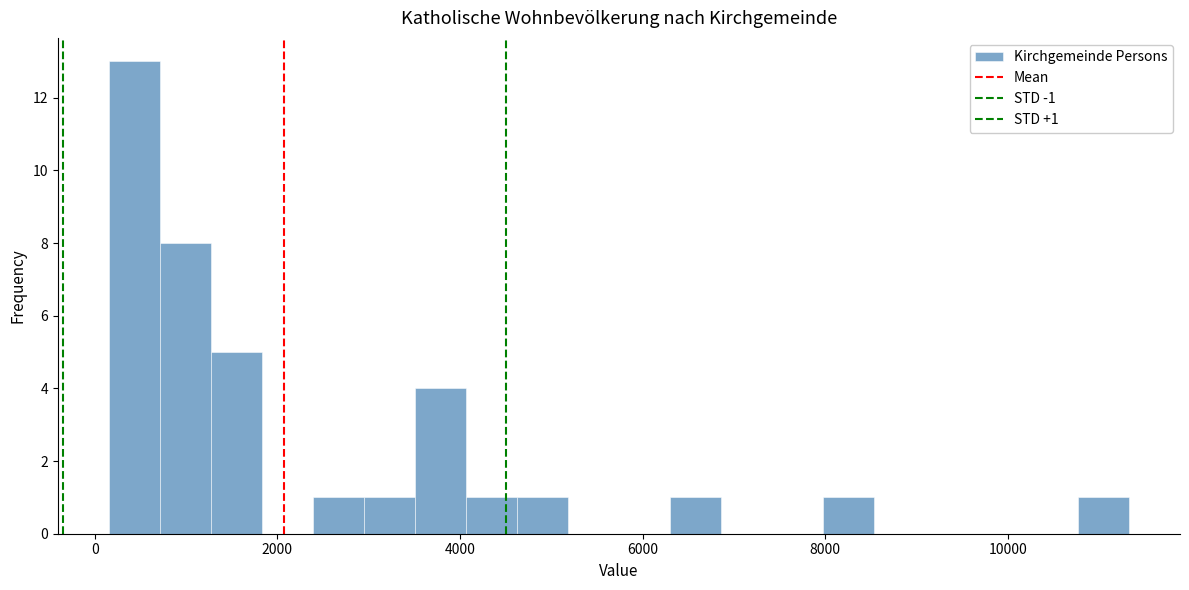

Around what value on the x-axis is the tallest bar? Give the approximate position of its centre, as read against the axis.

400